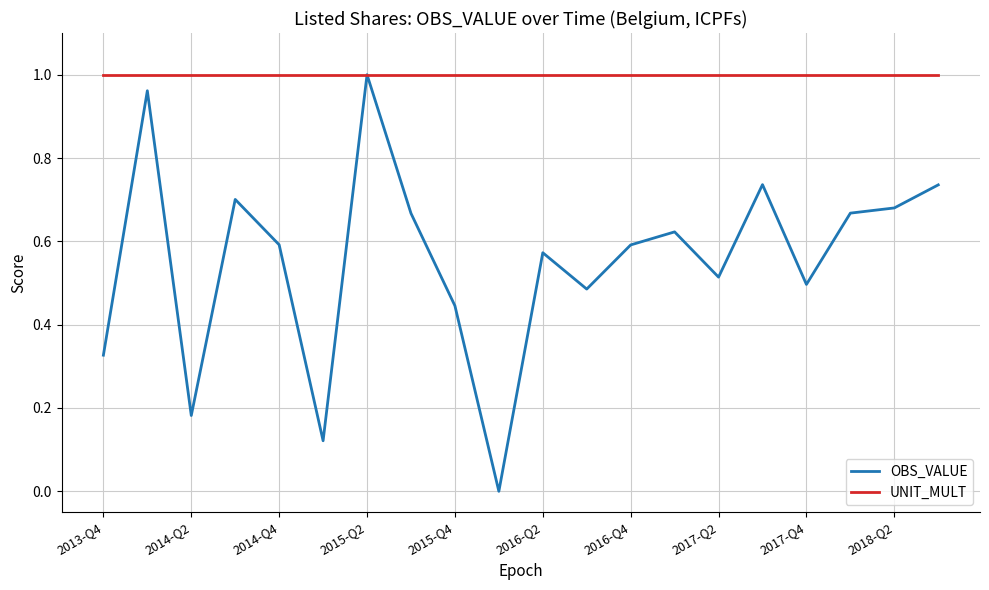

Rank the series by their average value, from lowest to highest.

OBS_VALUE, UNIT_MULT